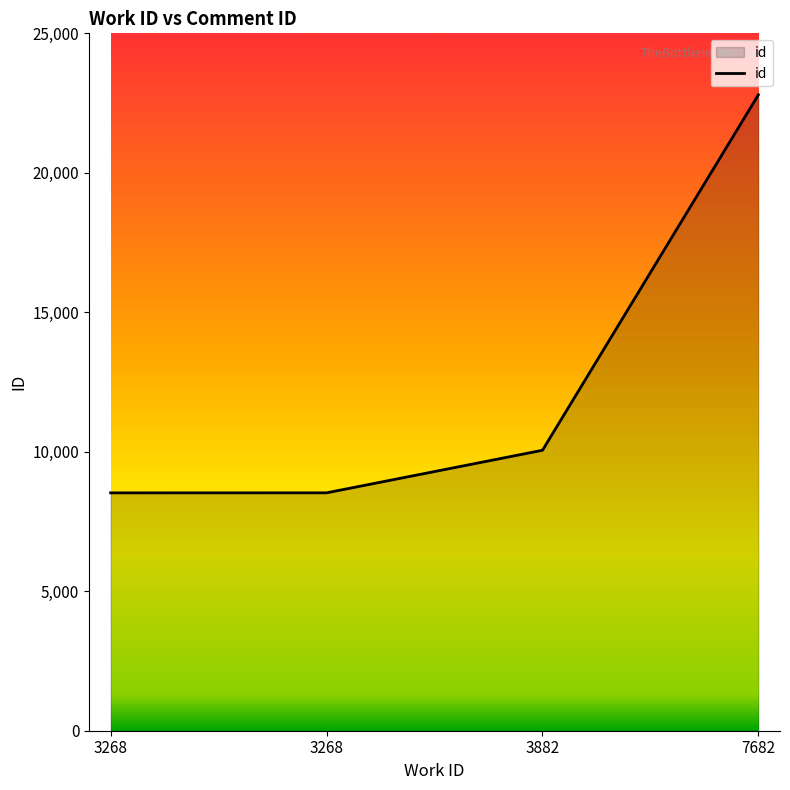

Reading left to right, list all the values displayed in this chart.

8527	8528	10054	22798